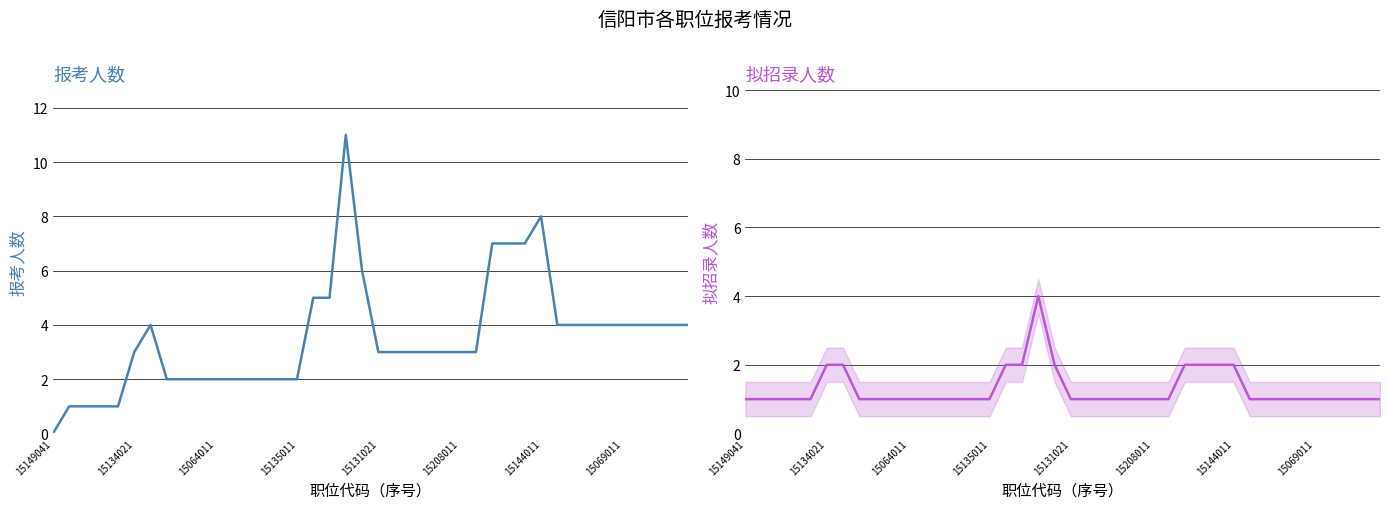

Reading right to left, list all the values displayed in this chart.

报考人数: 4	4	4	4	4	4	4	4	4	8	7	7	7	3	3	3	3	3	3	3	6	11	5	5	2	2	2	2	2	2	2	2	2	4	3	1	1	1	1	0
拟招录人数: 1	1	1	1	1	1	1	1	1	2	2	2	2	1	1	1	1	1	1	1	2	4	2	2	1	1	1	1	1	1	1	1	1	2	2	1	1	1	1	1